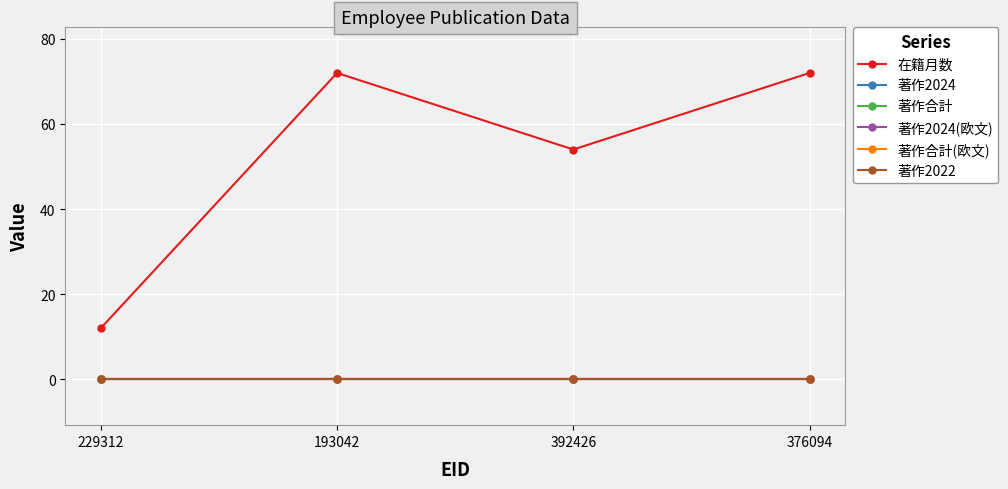

The 著作2024(欧文) series shows 0 at 392426. True or false?

True